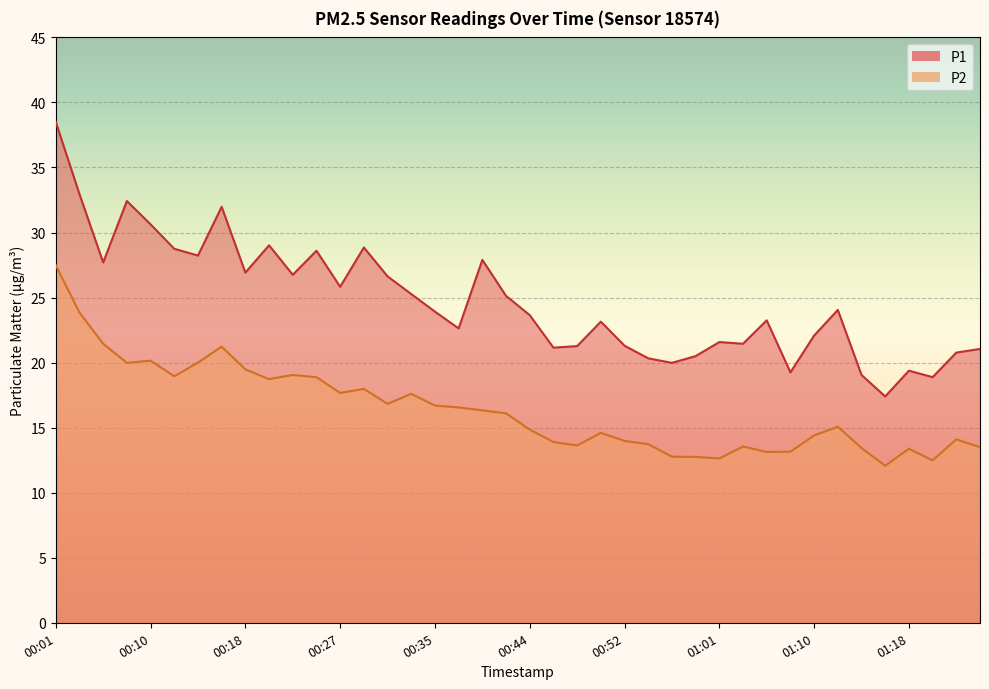

At 00:23, list the series in order from smallest to largest.

P2, P1